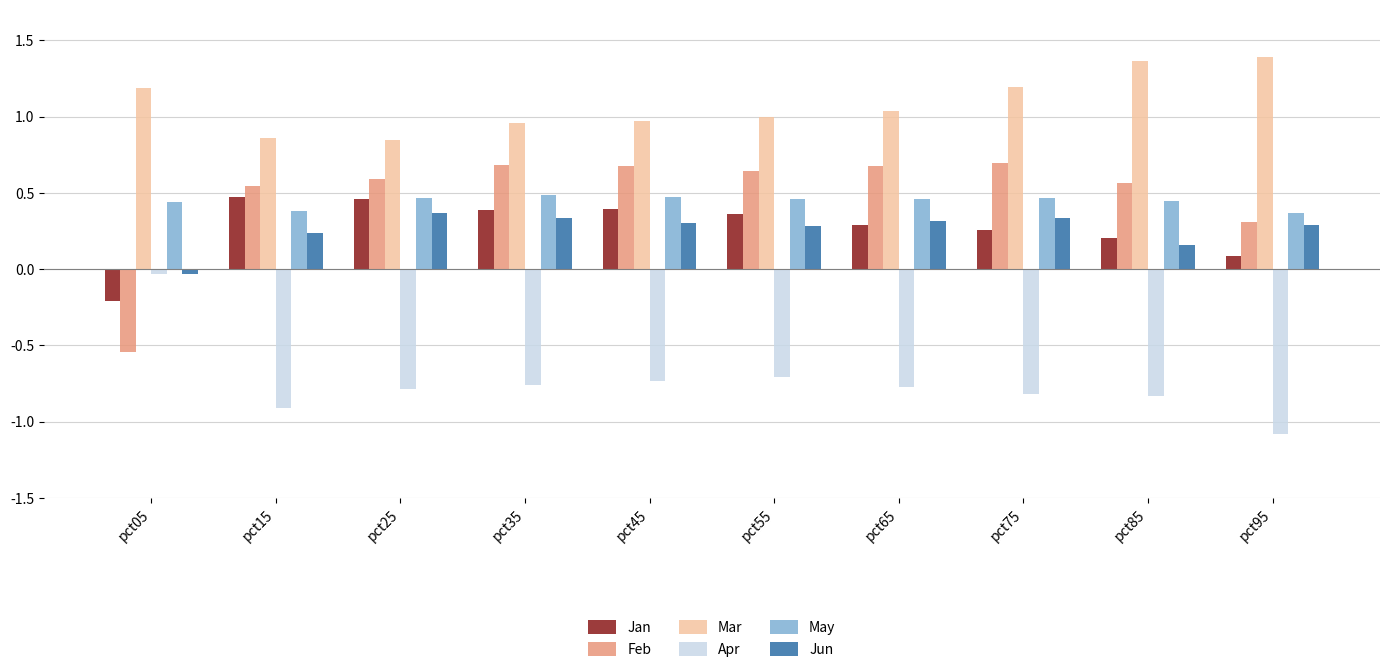

Which series has the largest total across all categories?

Mar